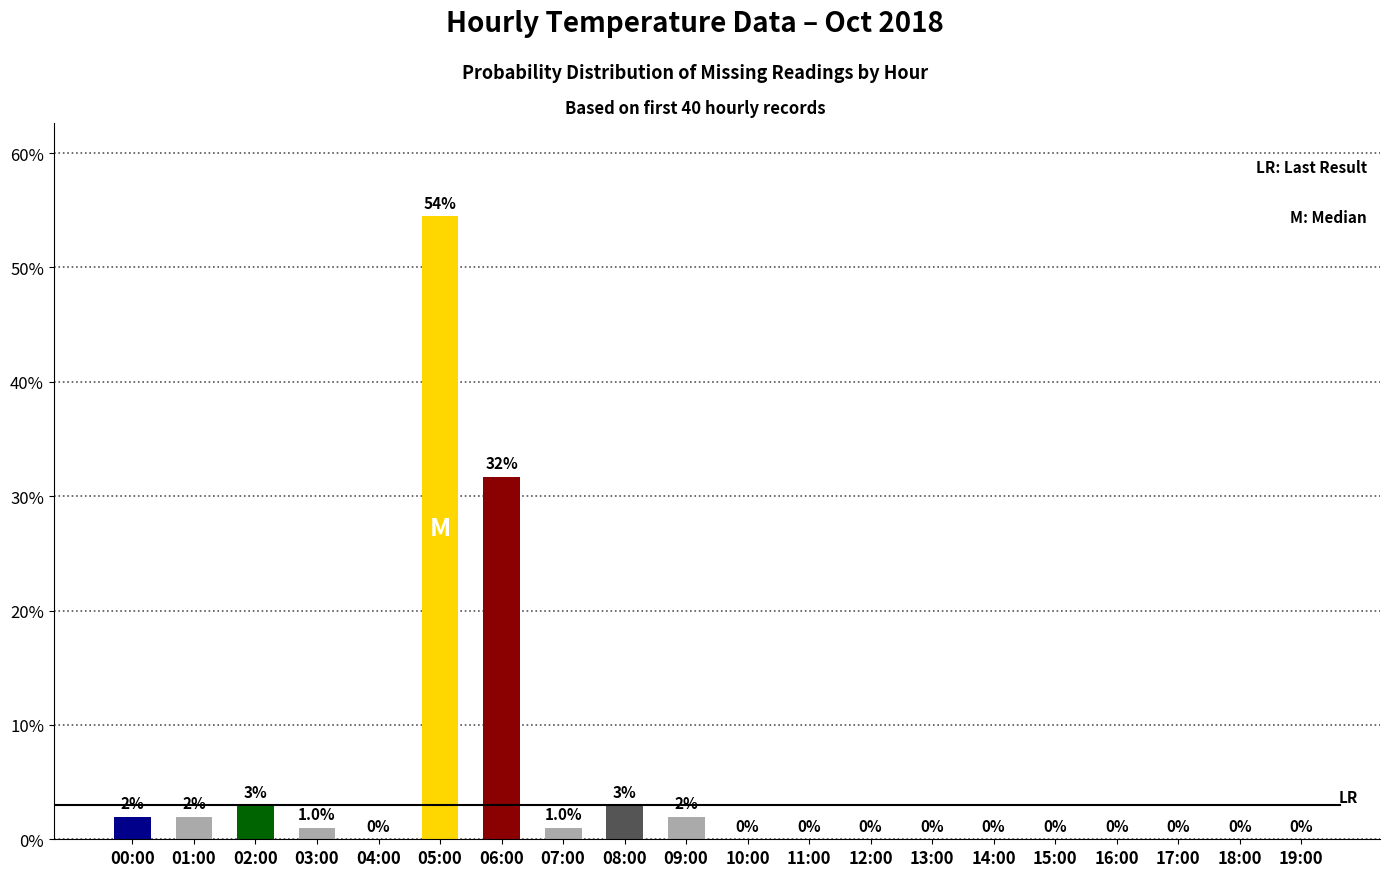

What value does the data have at 08:00?

3.0